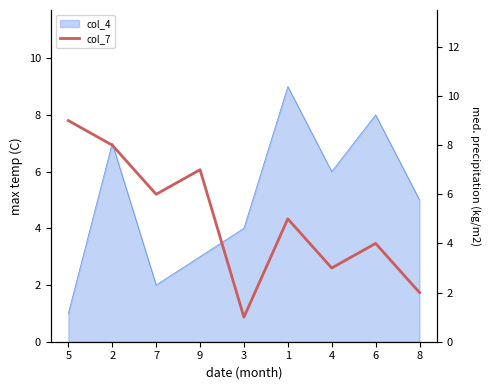

What is the difference between the maximum and minimum values?

8